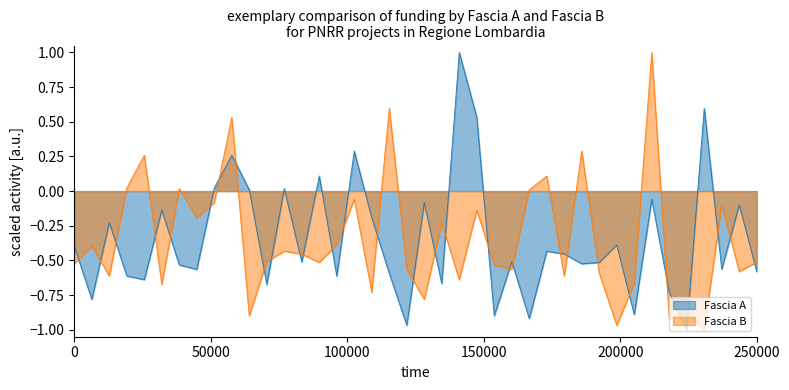

What is the difference between the maximum and minimum values in the Fascia A series?

2.0